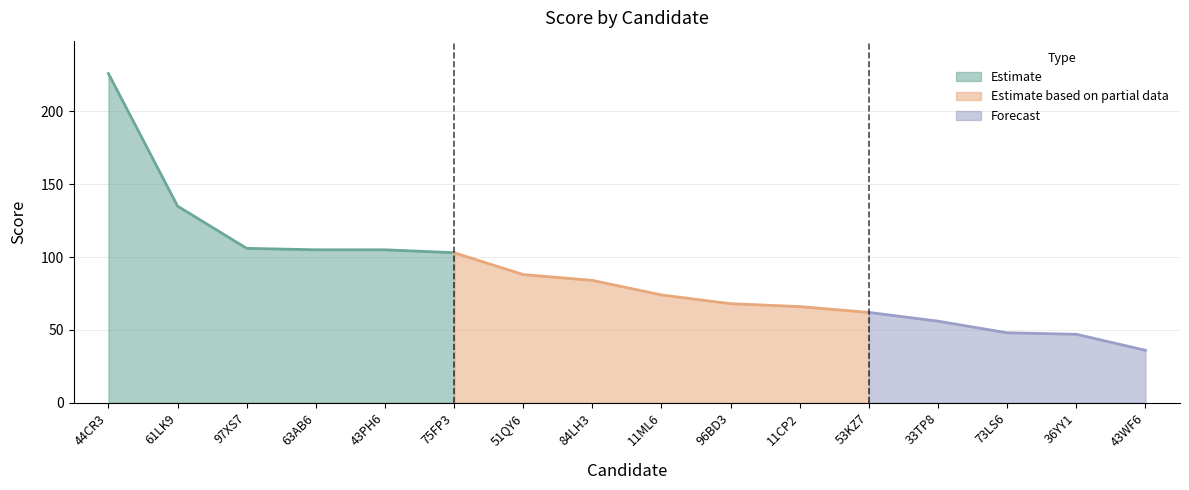

Rank the categories by value from highest to lowest.

44CR3, 61LK9, 97XS7, 63AB6, 43PH6, 75FP3, 51QY6, 84LH3, 11ML6, 96BD3, 11CP2, 53KZ7, 33TP8, 73LS6, 36YY1, 43WF6